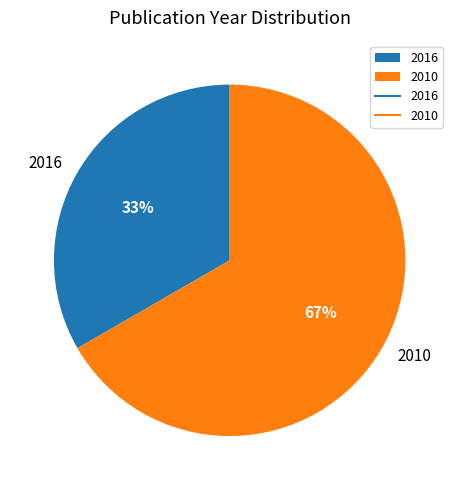

What percentage is the 2016 slice, to the nearest percent?

33%